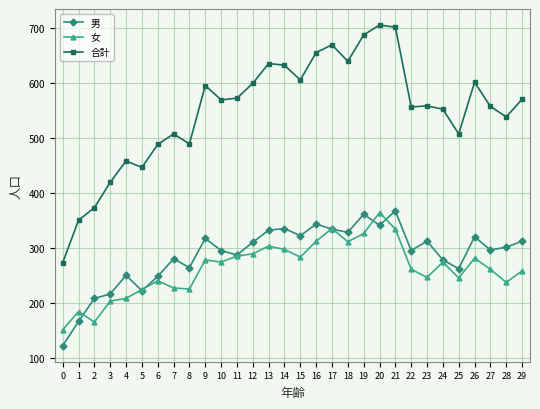

What is the highest value of the 合計 series?

705